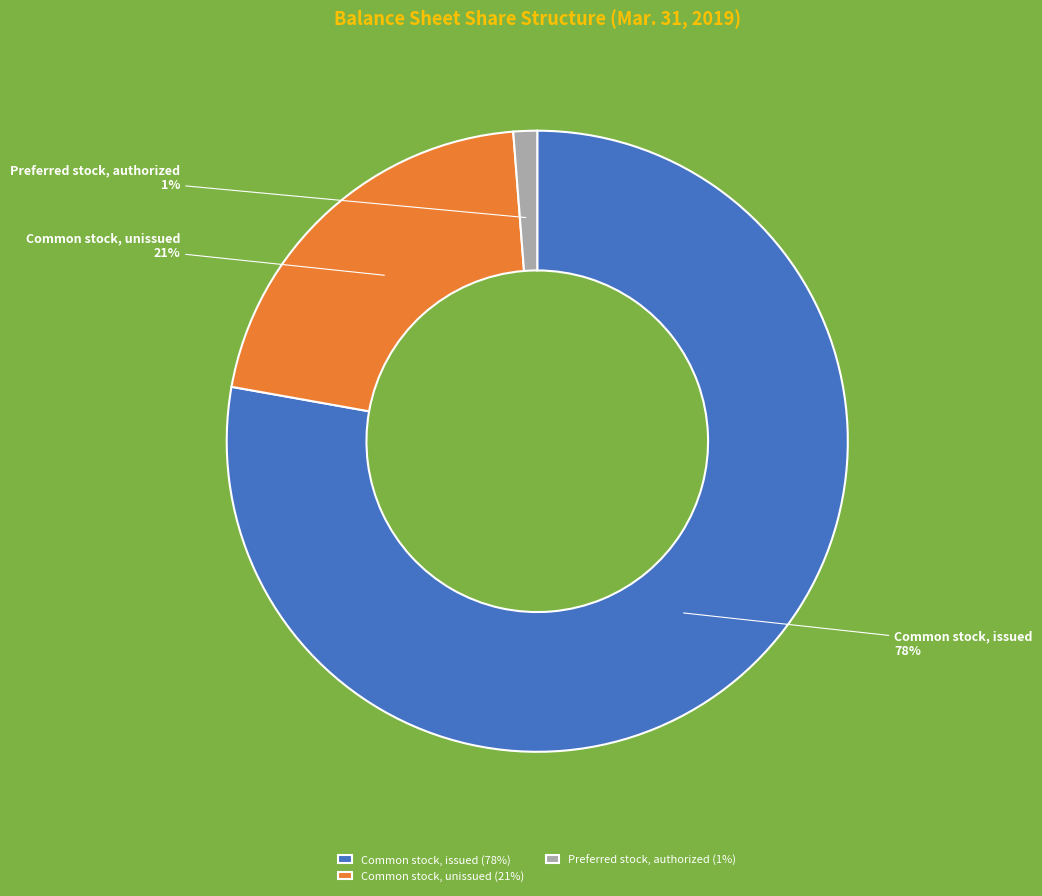

To the nearest percent, what portion does Common stock, unissued represent?

21%